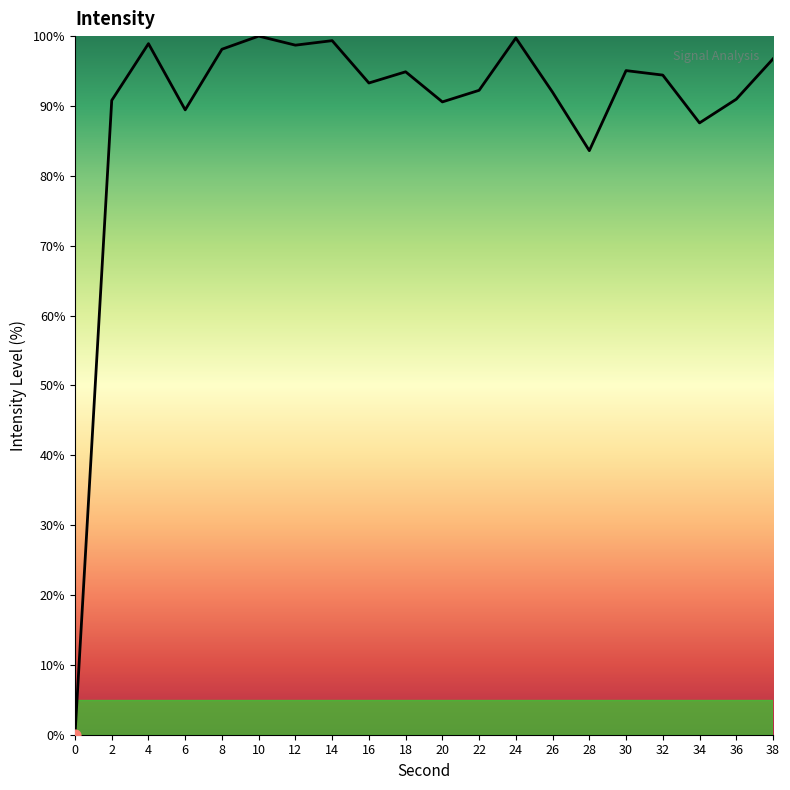

What is the change in value from 2 to 8?

+7.3